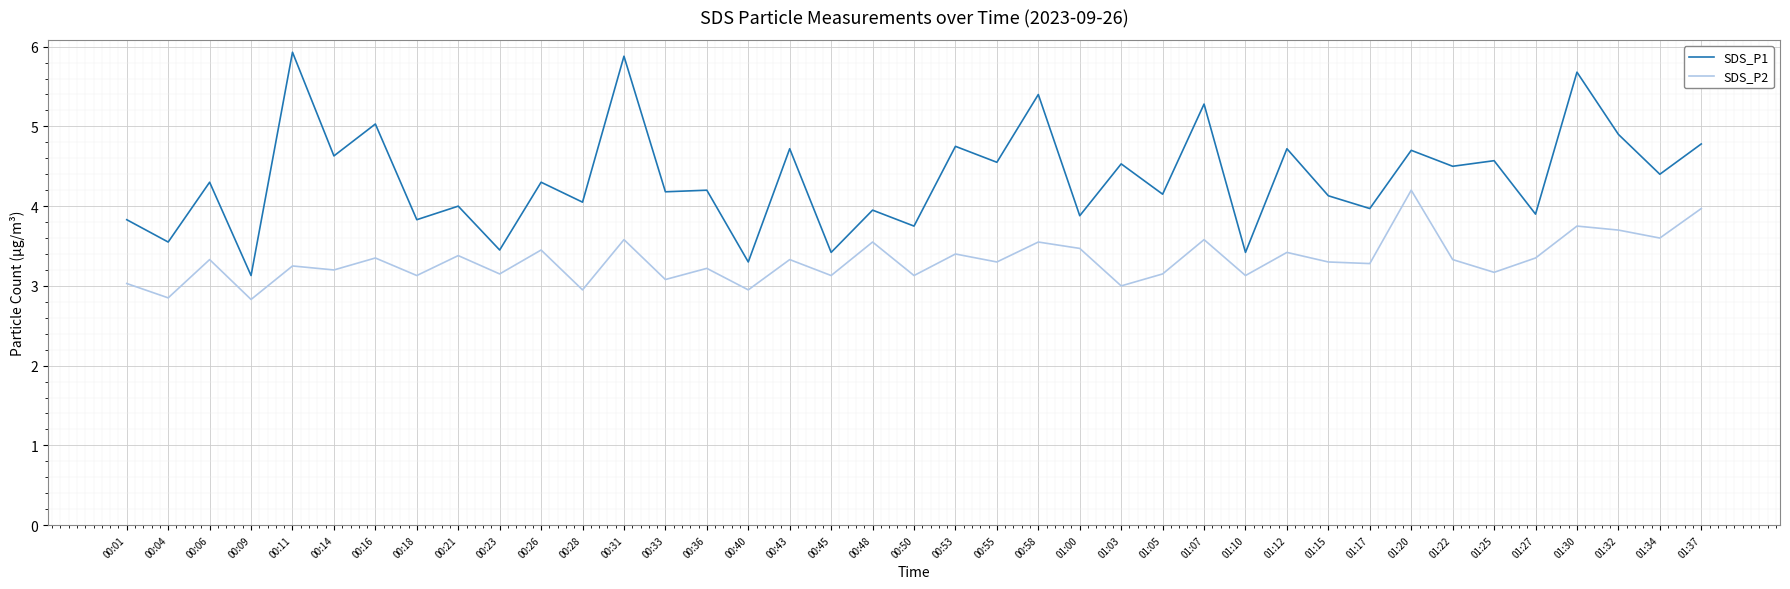

The SDS_P2 series shows 2.8 at 00:09. True or false?

True